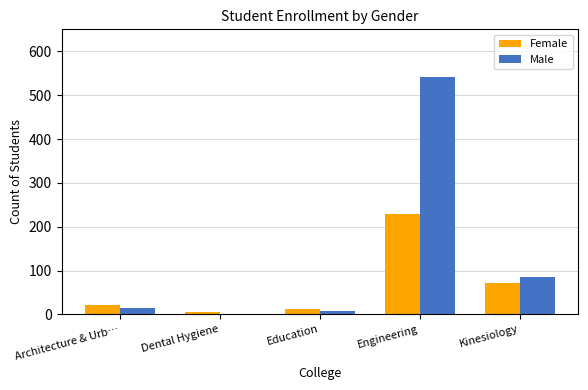

Are the bars horizontal?

No